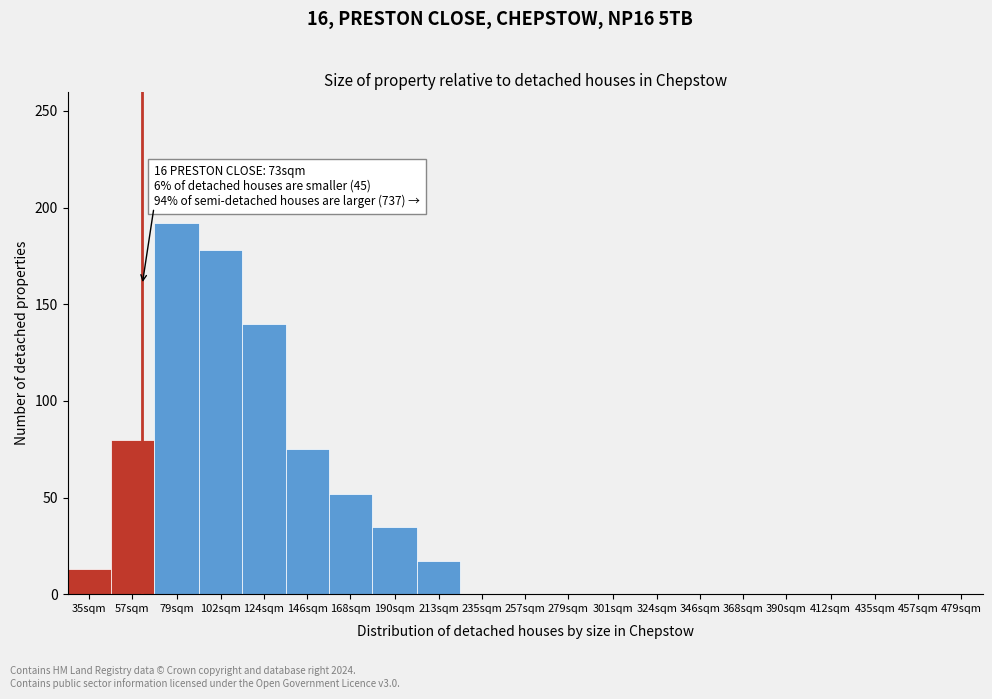

Reading left to right, list all the values displayed in this chart.

35sqm=13	57sqm=80	79sqm=192	102sqm=178	124sqm=140	146sqm=75	168sqm=52	190sqm=35	213sqm=17	235sqm=0	257sqm=0	279sqm=0	301sqm=0	324sqm=0	346sqm=0	368sqm=0	390sqm=0	412sqm=0	435sqm=0	457sqm=0	479sqm=0